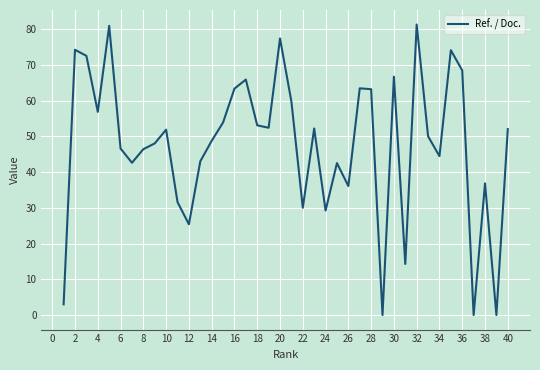

The chart shows a value of 9.7 at 34. True or false?

False